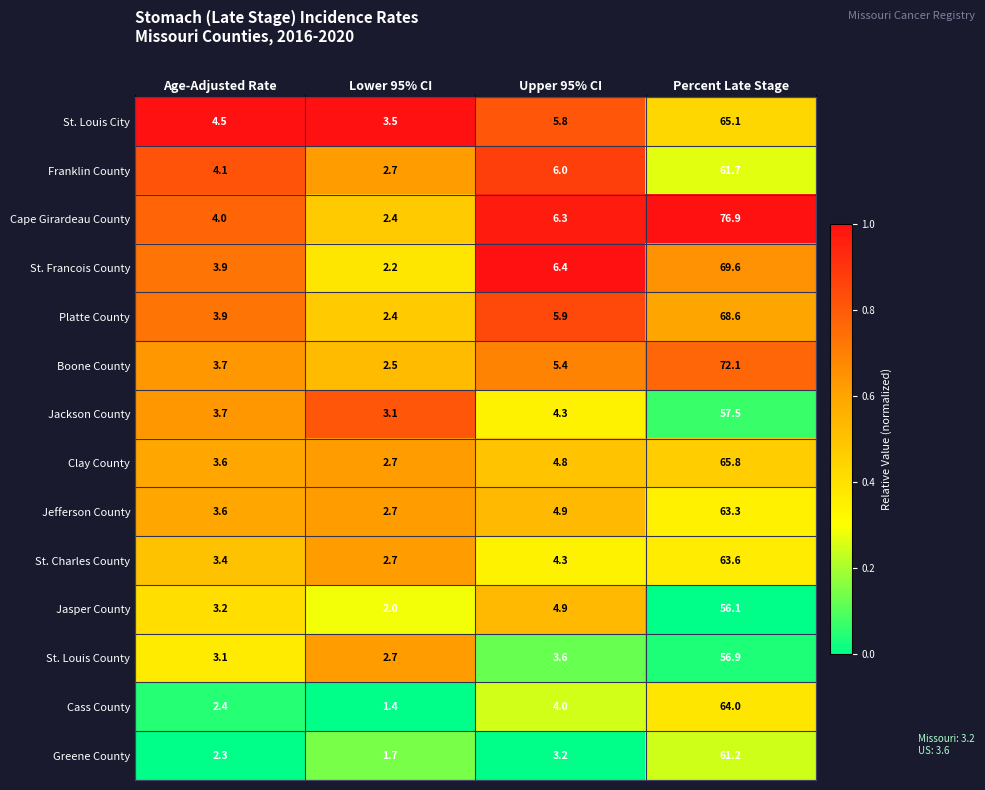

Which series has the widest spread of values?

Cape Girardeau County